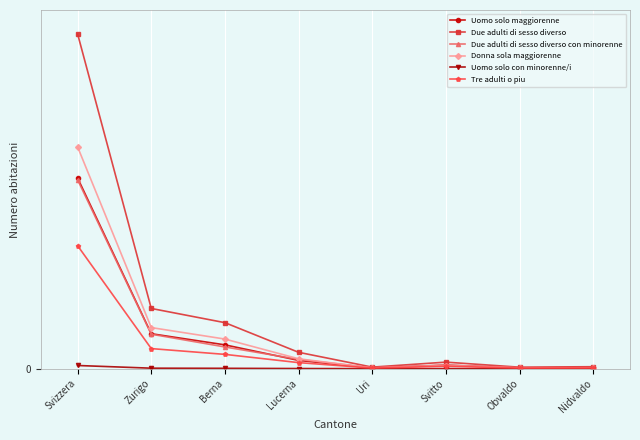

Is this an area chart (filled region under the line)?

No